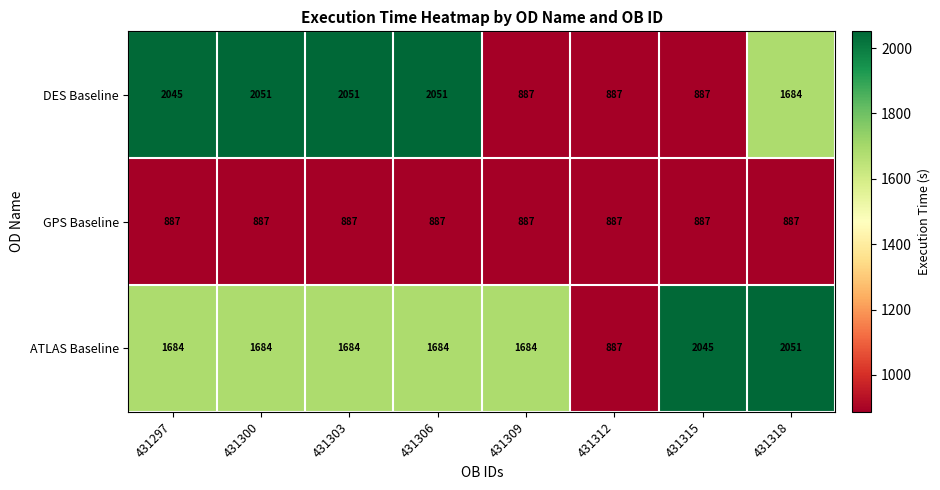

What is the sum of the ATLAS Baseline values at 431309 and 431297?

3368